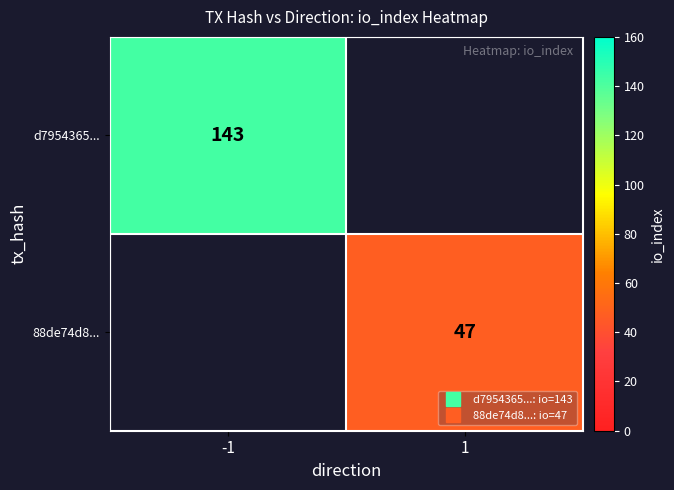

Is the value of 88de74d8... at 1 greater than the value of d7954365... at 1?

No